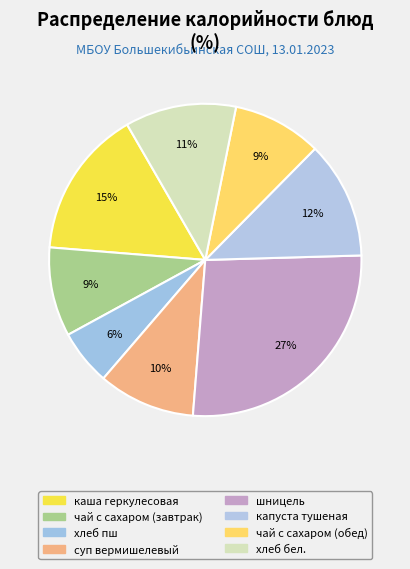

The чай с сахаром (завтрак) slice represents 24% of the pie. True or false?

False